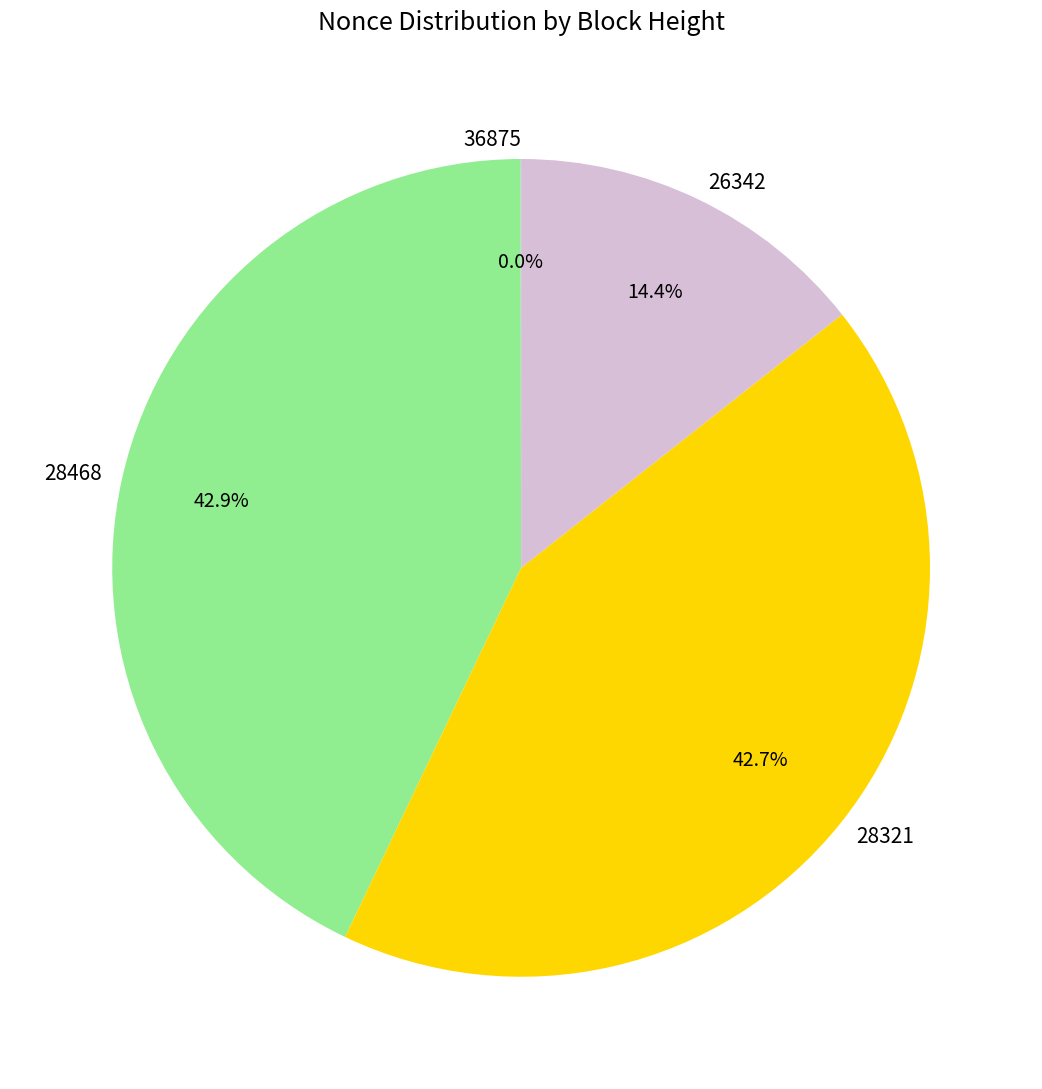

The 26342 slice represents 24% of the pie. True or false?

False